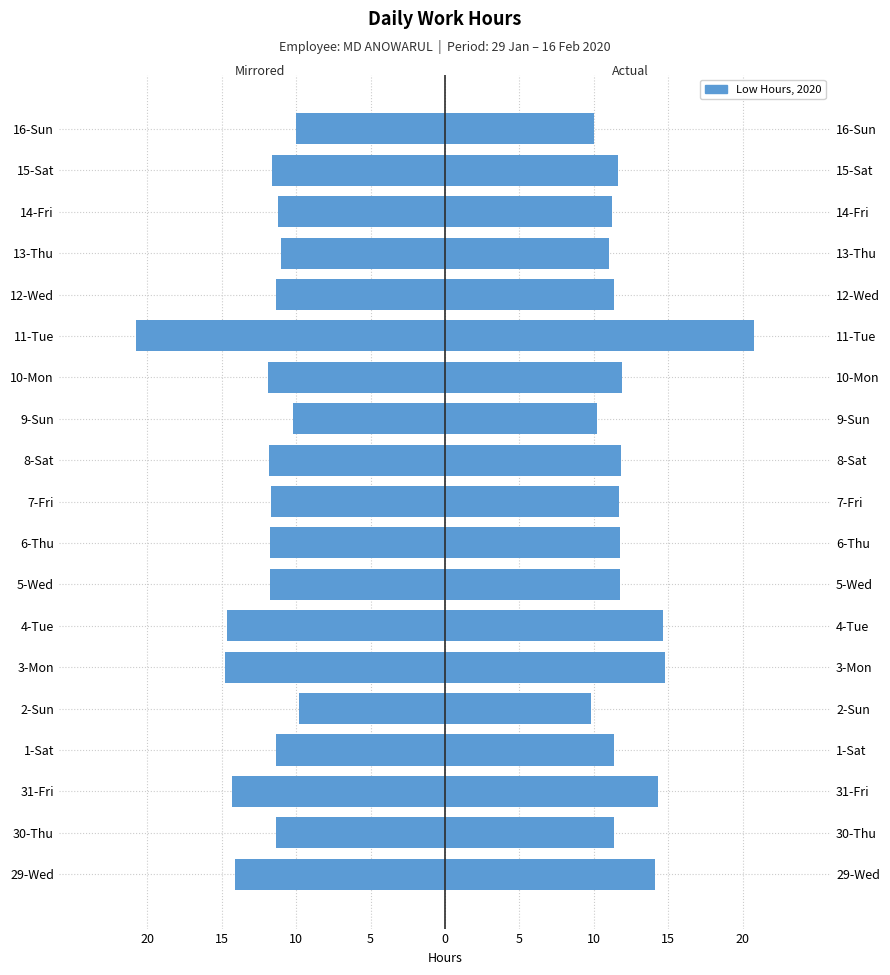

Reading left to right, list all the values displayed in this chart.

Hours (mirrored): -14.1	-11.3	-14.3	-11.4	-9.8	-14.8	-14.7	-11.8	-11.8	-11.7	-11.8	-10.2	-11.9	-20.8	-11.3	-11.0	-11.2	-11.6	-10.0
Low: 14.1	11.3	14.3	11.4	9.8	14.8	14.7	11.8	11.8	11.7	11.8	10.2	11.9	20.8	11.3	11.0	11.2	11.6	10.0